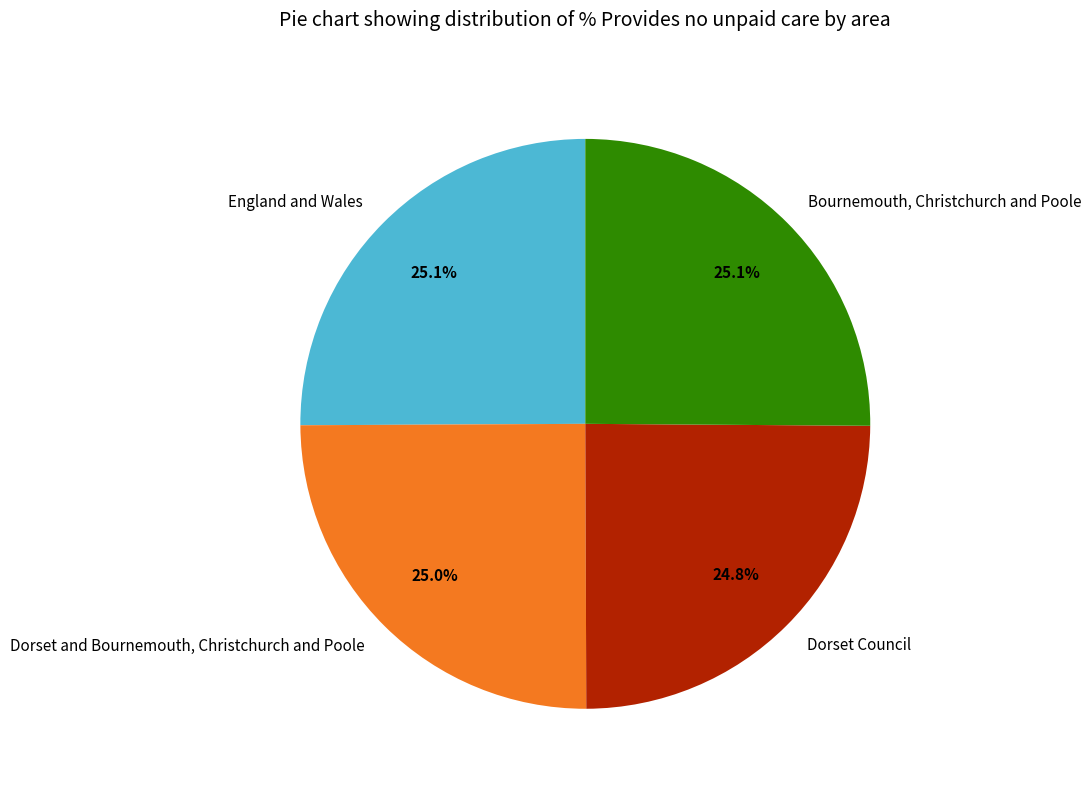

To the nearest percent, what is the combined percentage of England and Wales and Dorset and Bournemouth, Christchurch and Poole?

50%